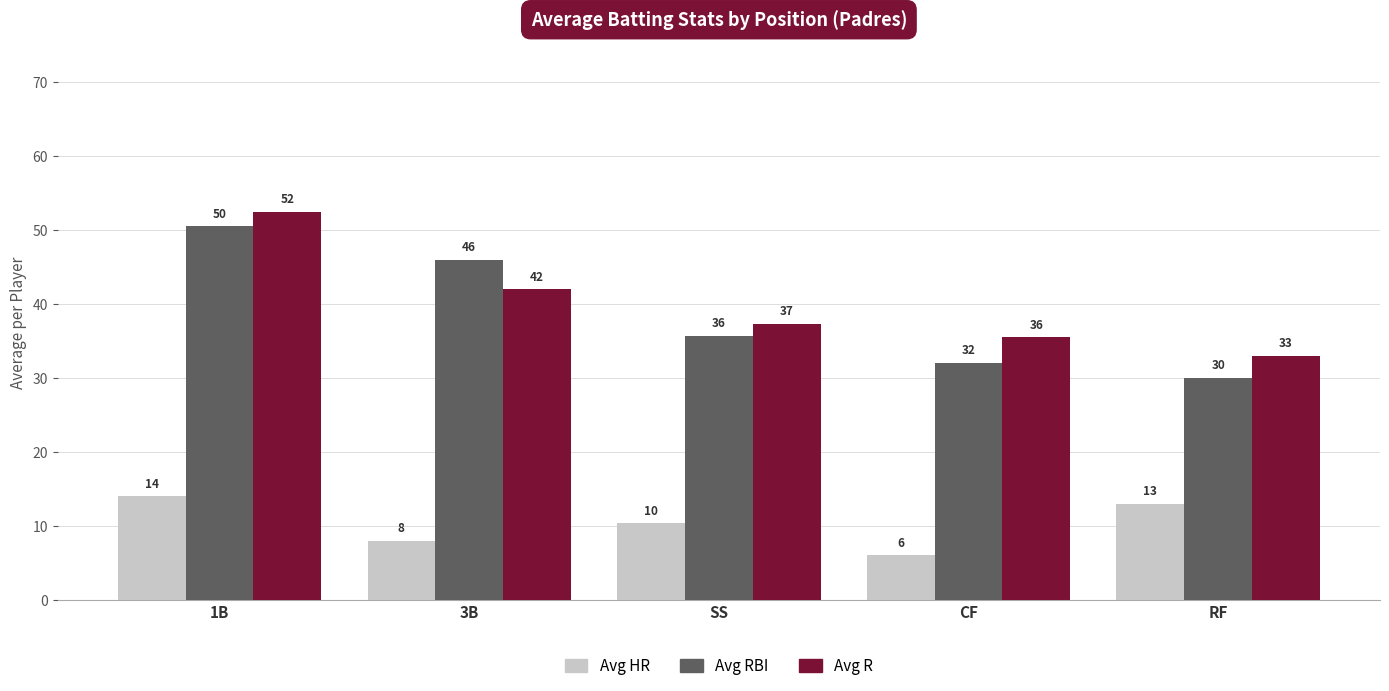

What is the label of the 4th bar from the right?

3B